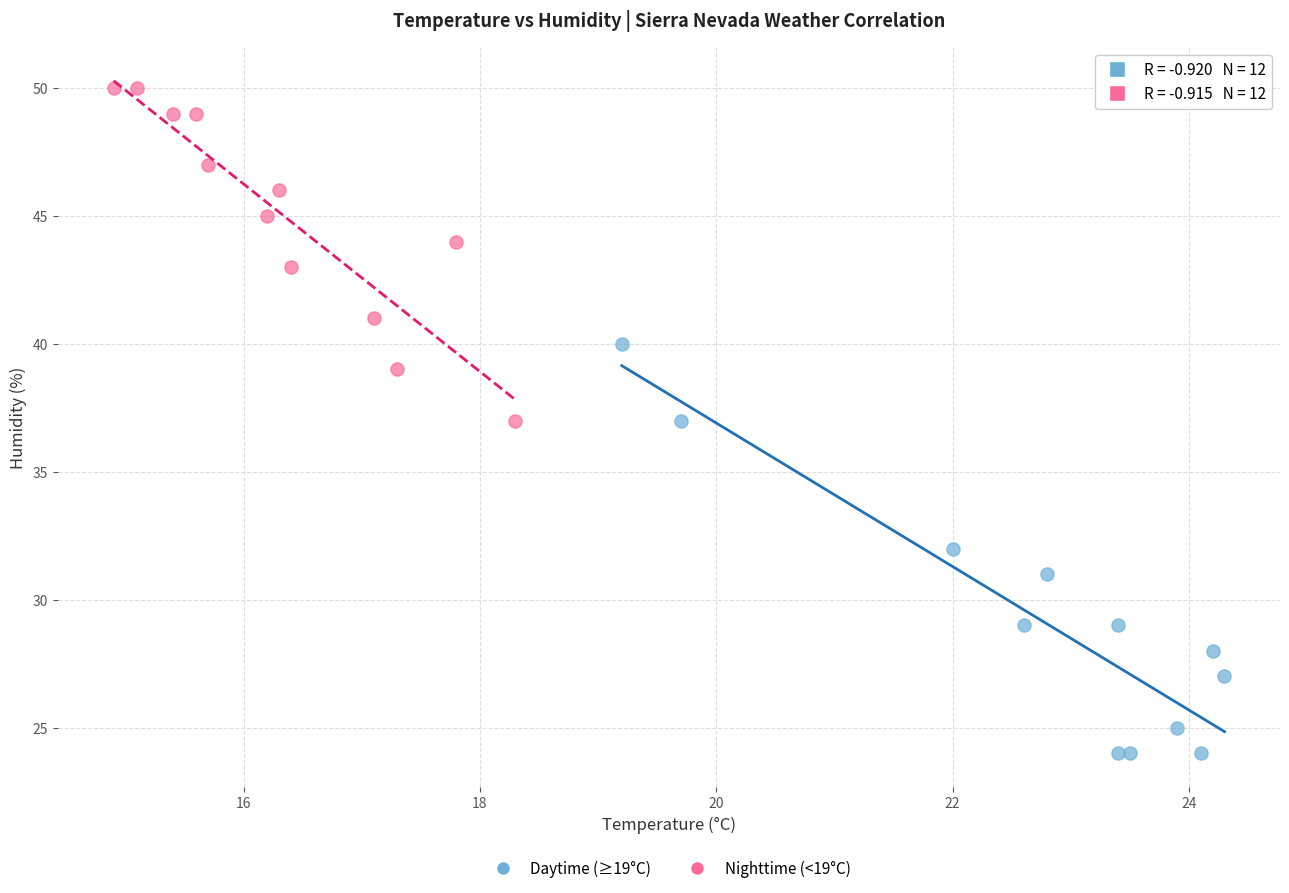

Which series has the widest spread of Y values?

Daytime (≥19°C)